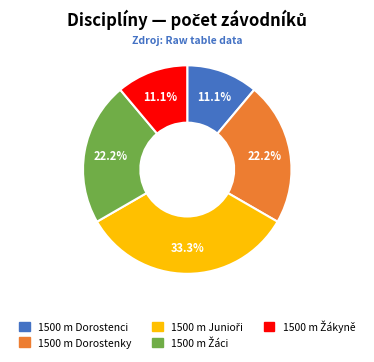

Between 1500 m Dorostenky and 1500 m Dorostenci, which is larger?

1500 m Dorostenky